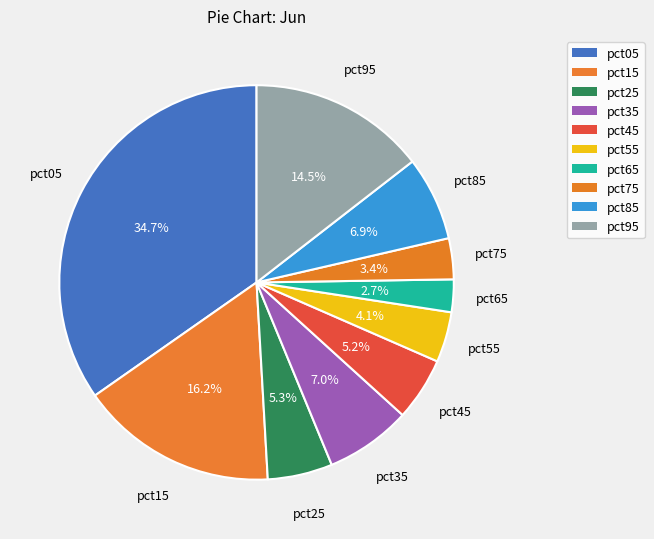

Is it true that pct15 is 16% of the pie?

True